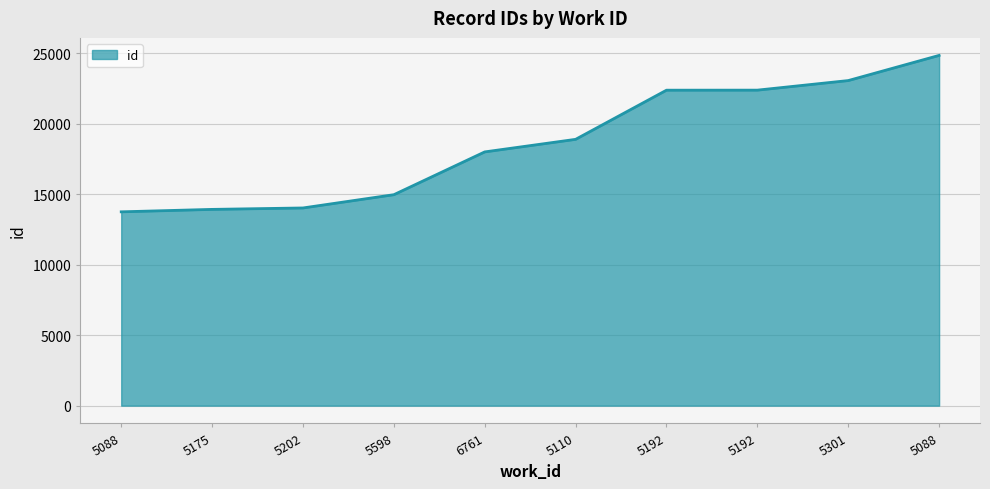

What is the label of the 6th point from the right?

6761